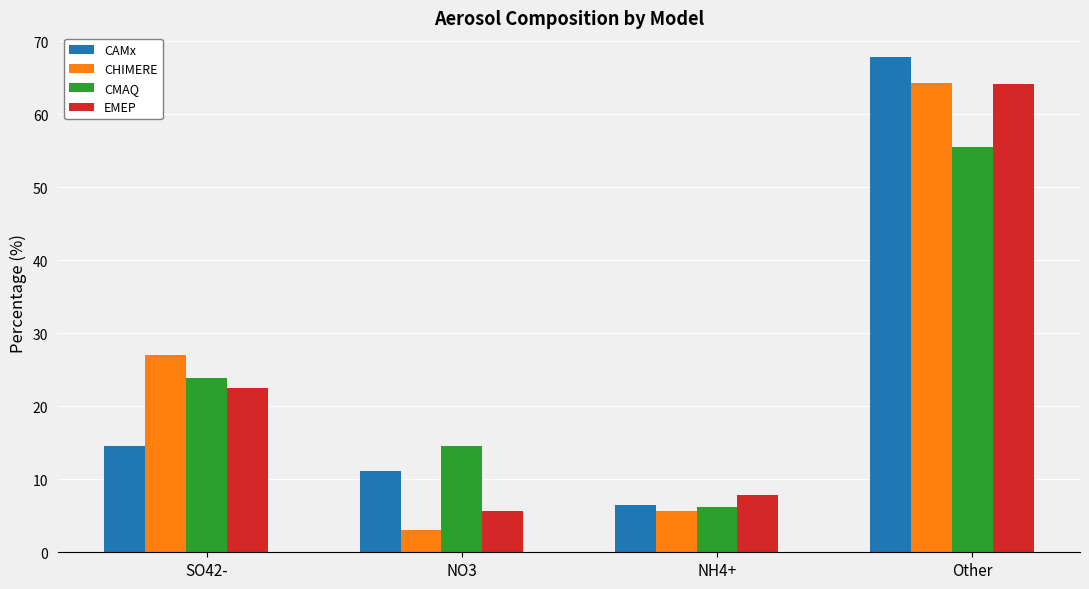

Reading left to right, list all the values displayed in this chart.

CAMx: 14.6	11.1	6.5	67.8
CHIMERE: 27.0	3.1	5.6	64.3
CMAQ: 23.8	14.5	6.2	55.5
EMEP: 22.5	5.6	7.8	64.1